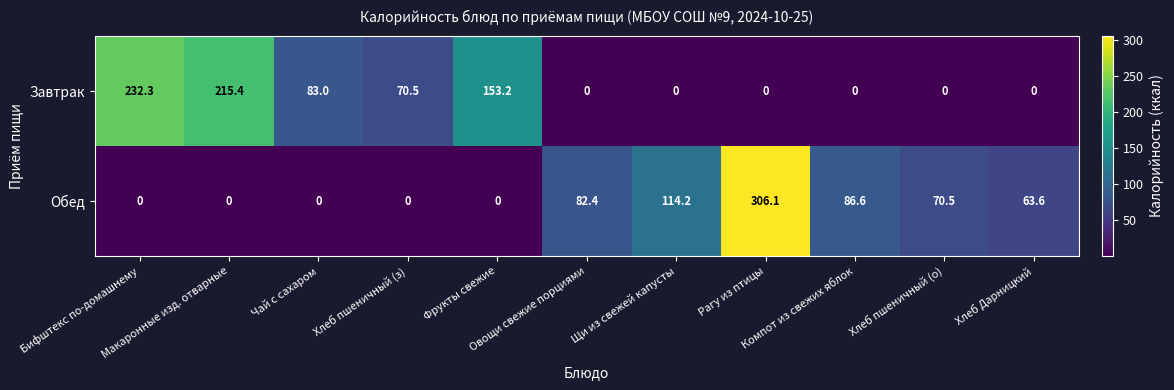

Between Макаронные изд. отварные and Щи из свежей капусты, which series saw the biggest shift?

Завтрак